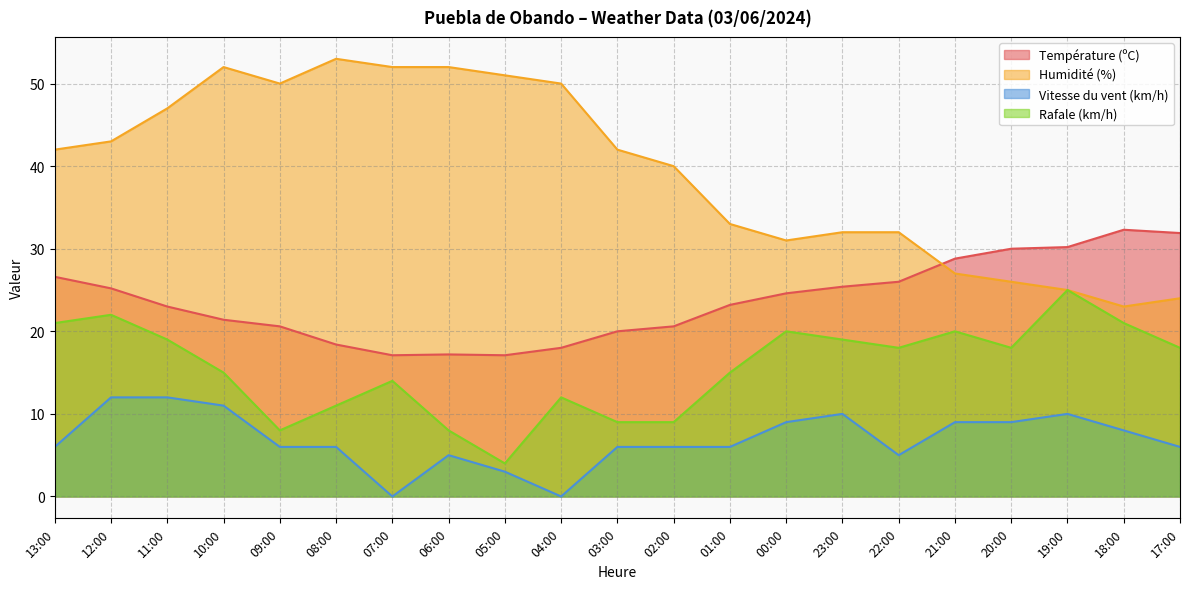

What is the maximum value shown in the chart?

53.0